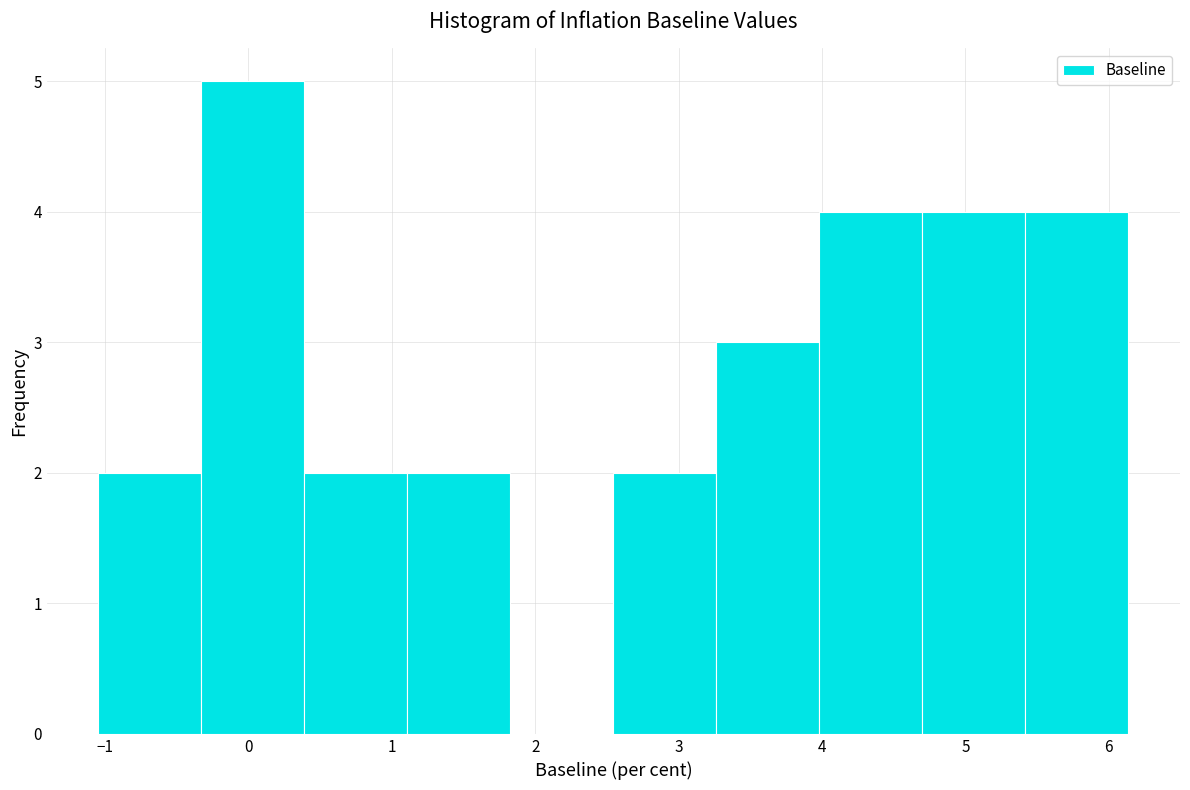

Reading left to right, transcribe this chart: for each bar, give the range it covers on the x-axis and its height. Neither the bar edges nor the heights are printed on the chart, so give them approximately, as read against the axes.

-1.0 to -0.3: 2
-0.3 to 0.4: 5
0.4 to 1.1: 2
1.1 to 1.8: 2
1.8 to 2.5: 0
2.5 to 3.3: 2
3.3 to 4.0: 3
4.0 to 4.7: 4
4.7 to 5.4: 4
5.4 to 6.1: 4